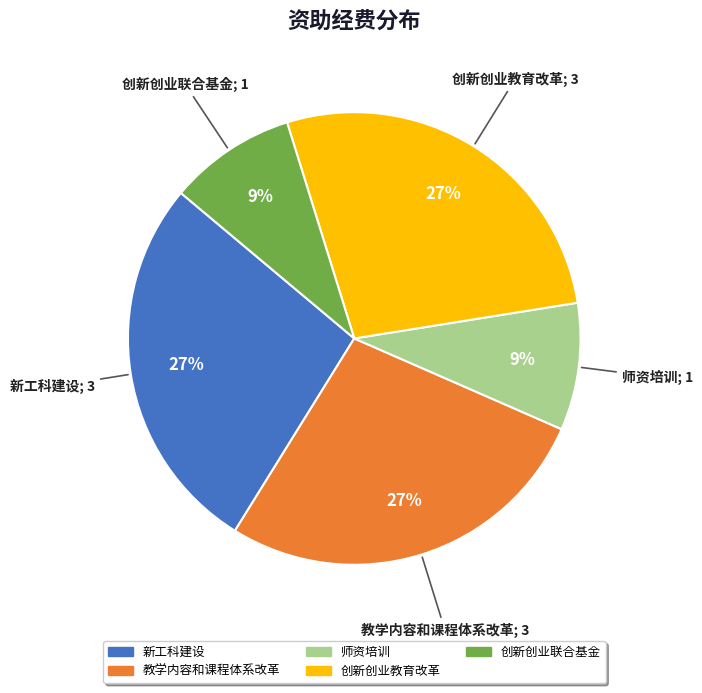

Do 创新创业教育改革 and 新工科建设 together represent more than half of the pie?

Yes